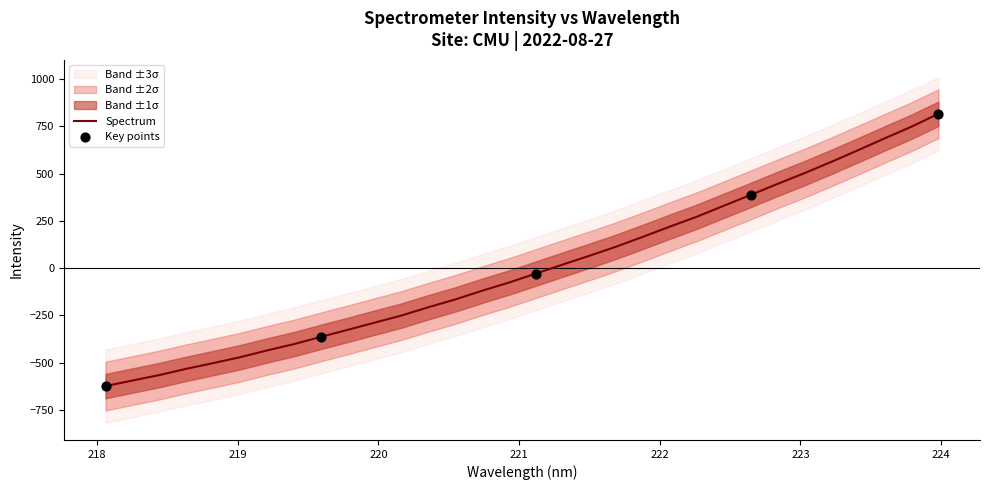

Between 223.0264 and 221.4993, which is larger?

223.0264